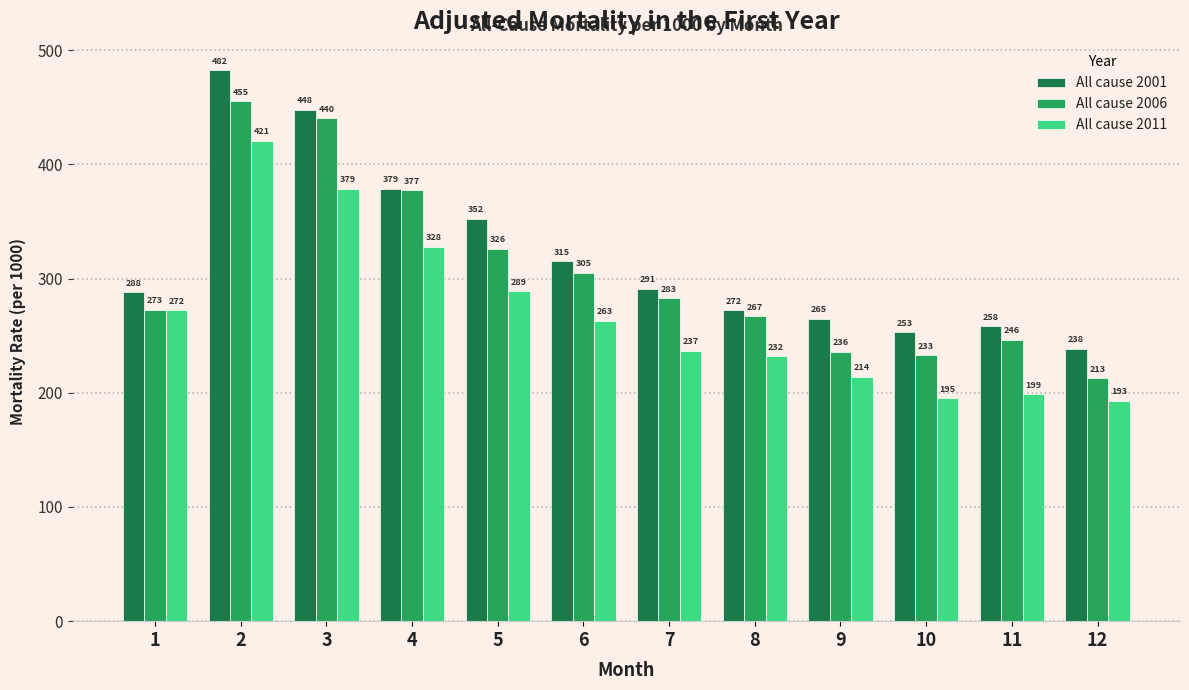

Which series has the widest spread of values?

All cause 2001